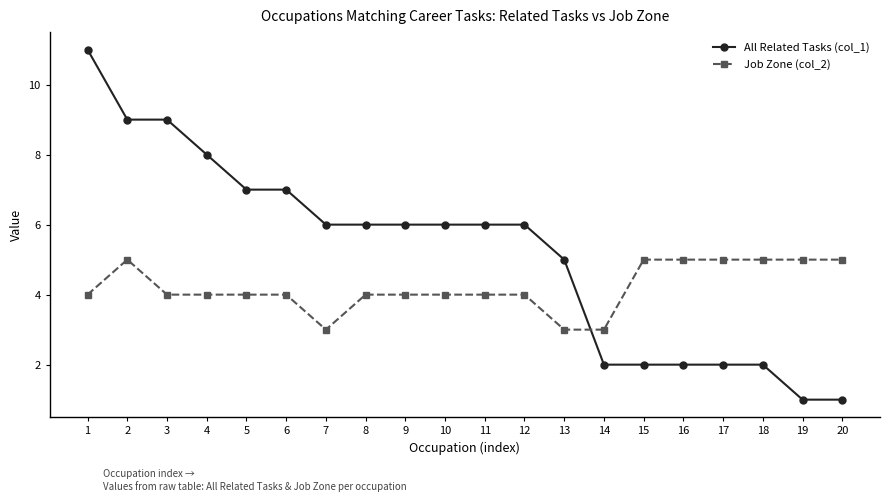

The value of Job Zone (col_2) at 14 is 3. True or false?

True